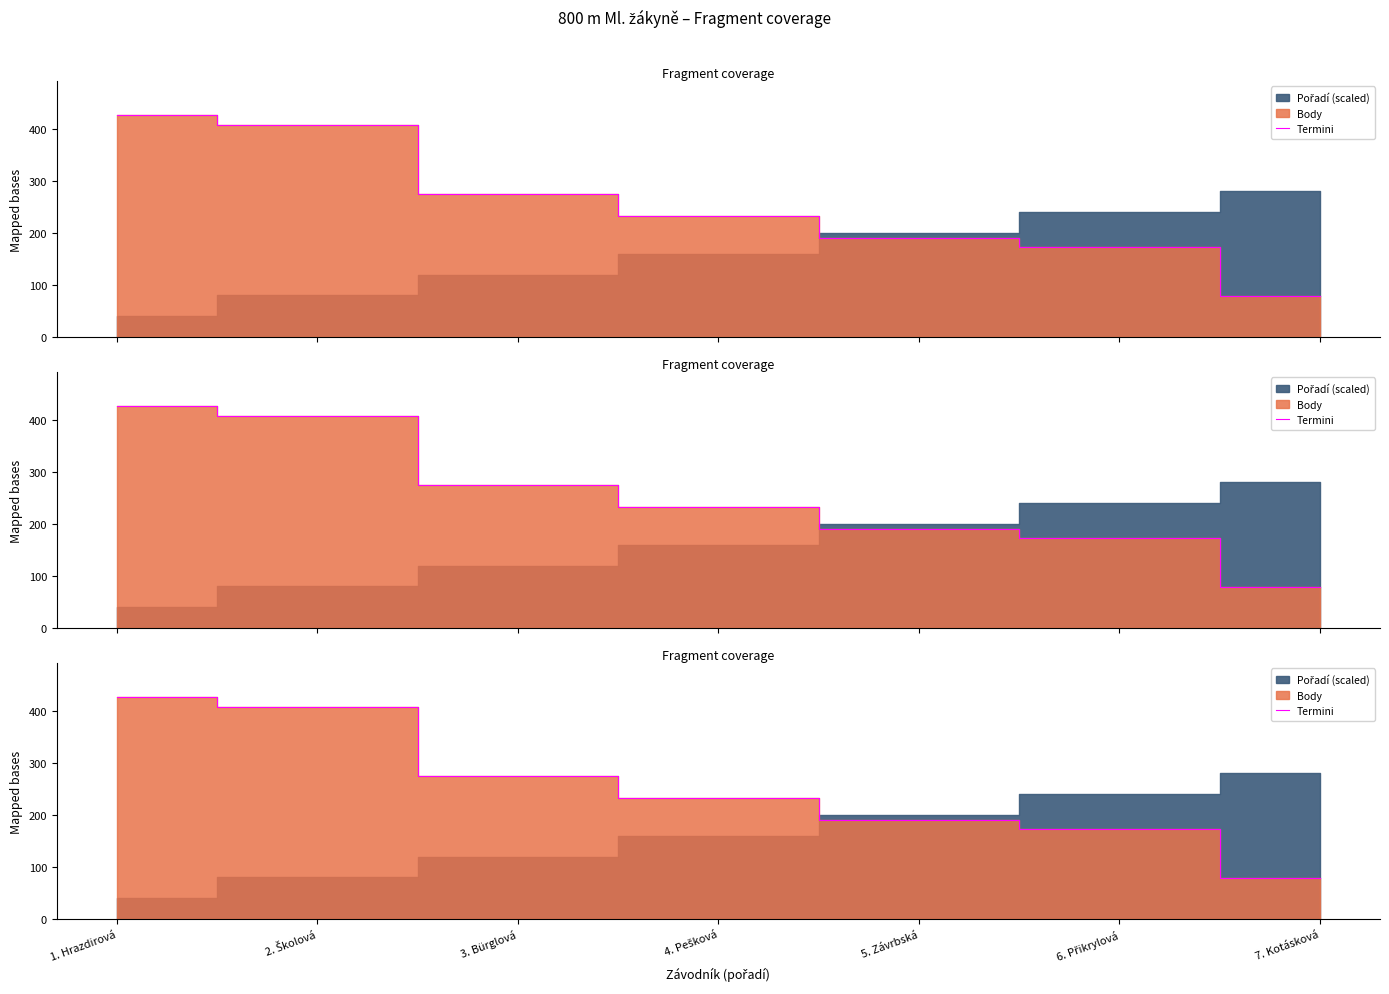

What is the difference between the values at 4. Pešková and 7. Kotásková?

155